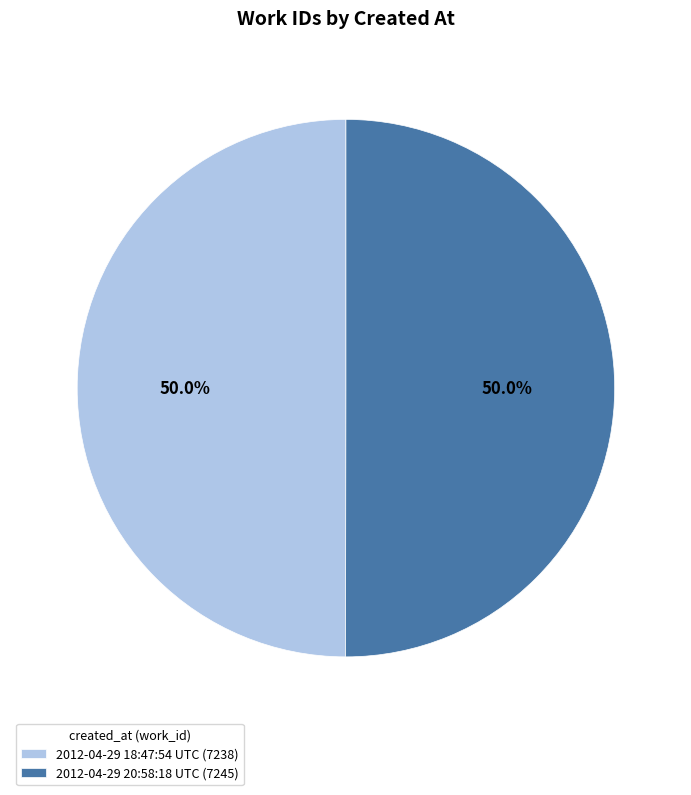

What is the total percentage of 2012-04-29 18:47:54 UTC and 2012-04-29 20:58:18 UTC?

100.0%